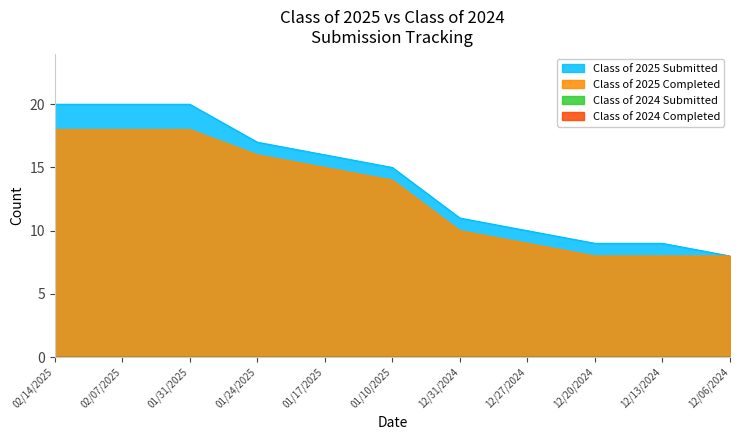

True or false: Class of 2025 Submitted and Class of 2025 Completed cross at least once.

False